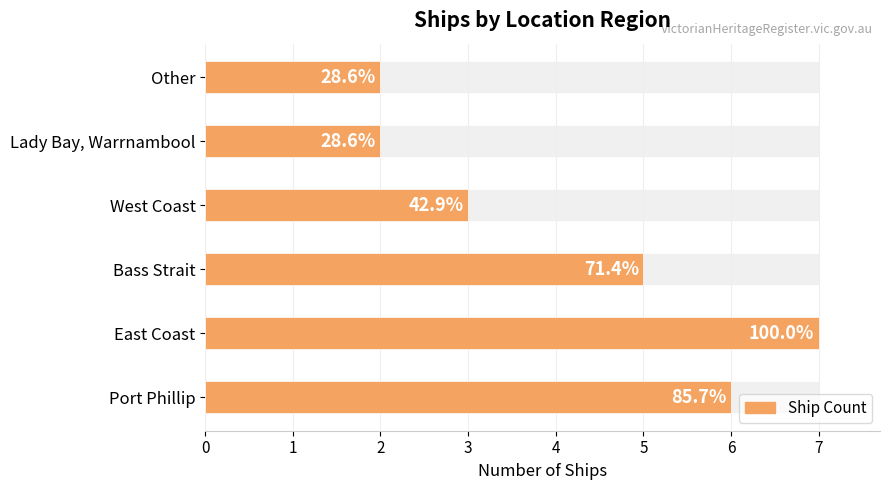

Which has a higher value, East Coast or Other?

East Coast